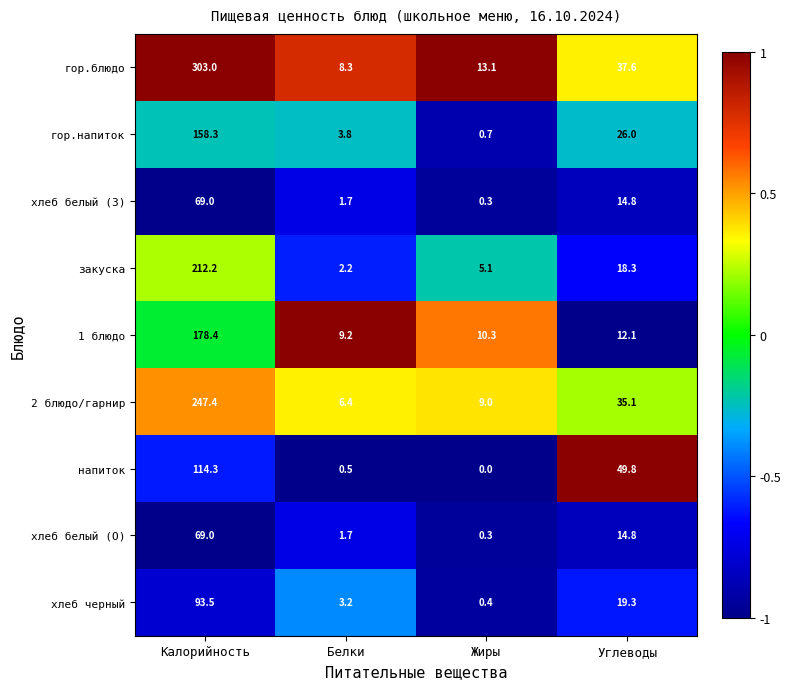

What is the sum of all 1 блюдо values?

210.0